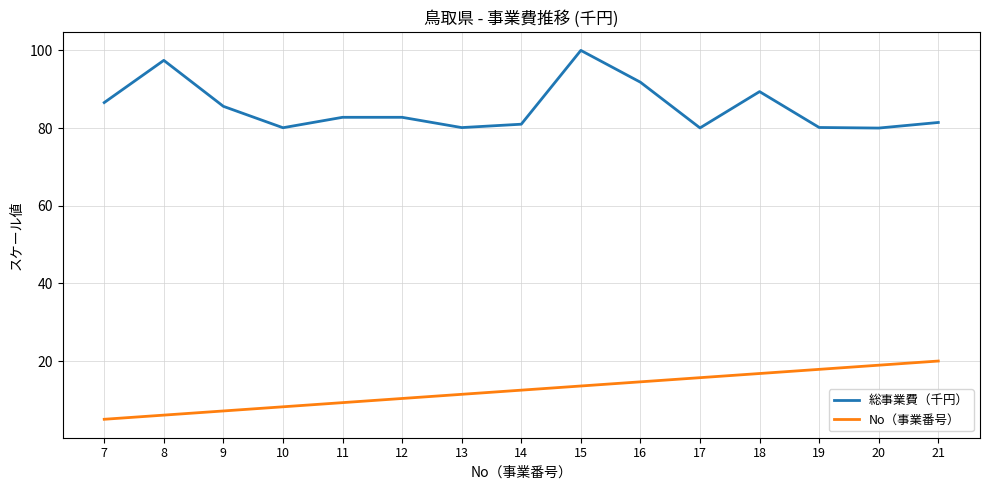

The value of 総事業費（千円） at 10 is 105.0. True or false?

False